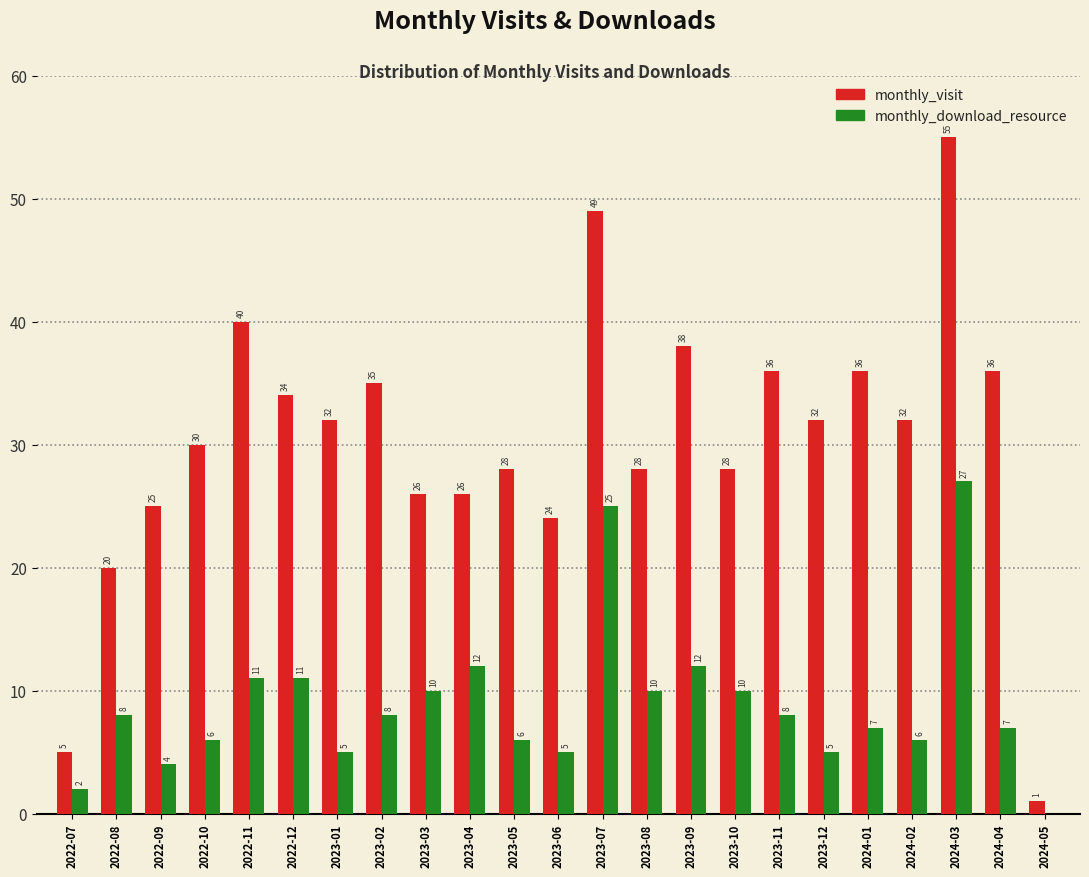

Reading left to right, extract all data points from this chart.

monthly_visit: 2022-07=5	2022-08=20	2022-09=25	2022-10=30	2022-11=40	2022-12=34	2023-01=32	2023-02=35	2023-03=26	2023-04=26	2023-05=28	2023-06=24	2023-07=49	2023-08=28	2023-09=38	2023-10=28	2023-11=36	2023-12=32	2024-01=36	2024-02=32	2024-03=55	2024-04=36	2024-05=1
monthly_download_resource: 2022-07=2	2022-08=8	2022-09=4	2022-10=6	2022-11=11	2022-12=11	2023-01=5	2023-02=8	2023-03=10	2023-04=12	2023-05=6	2023-06=5	2023-07=25	2023-08=10	2023-09=12	2023-10=10	2023-11=8	2023-12=5	2024-01=7	2024-02=6	2024-03=27	2024-04=7	2024-05=0